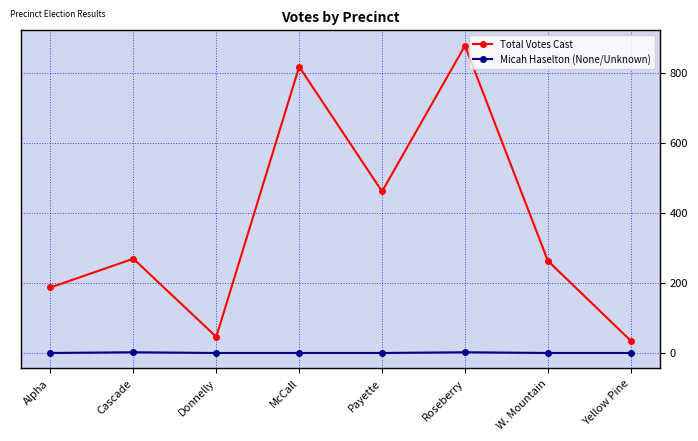

Where is the first local maximum for Total Votes Cast?

Cascade